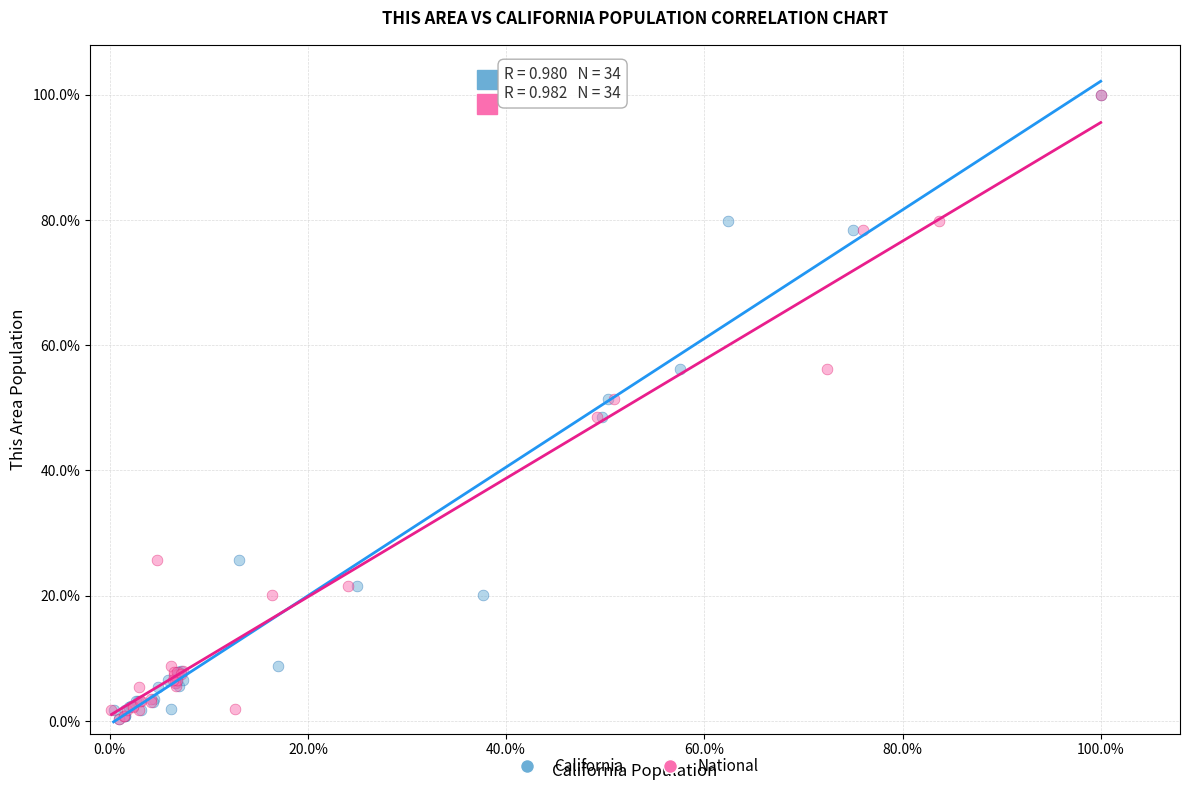

What are all the series names shown in the legend?

California, National